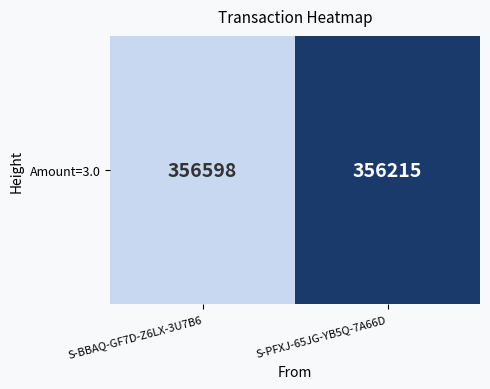

List the labels in order of value, largest first.

S-BBAQ-GF7D-Z6LX-3U7B6, S-PFXJ-65JG-YB5Q-7A66D